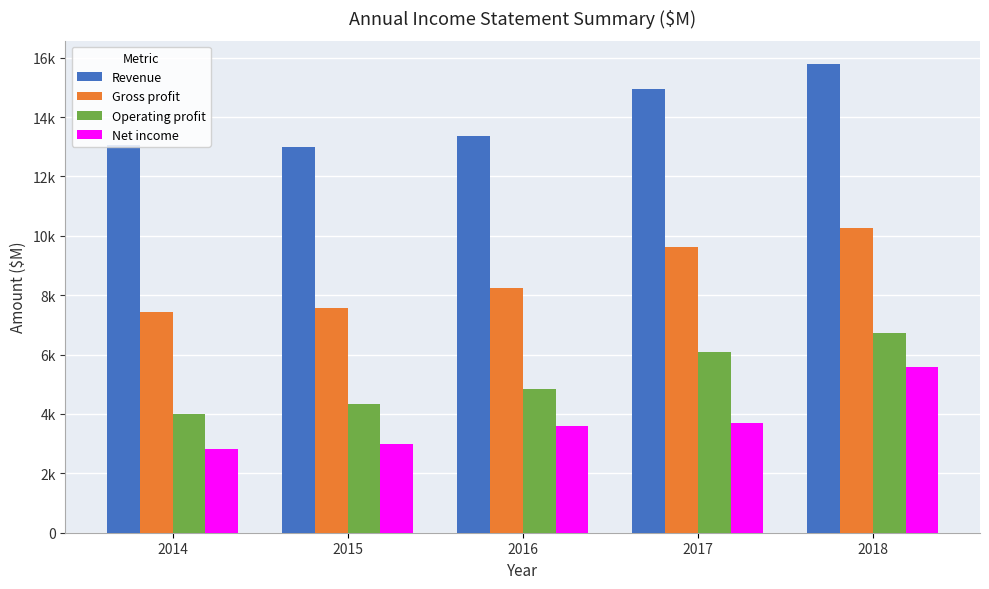

Does the chart contain any negative values?

No